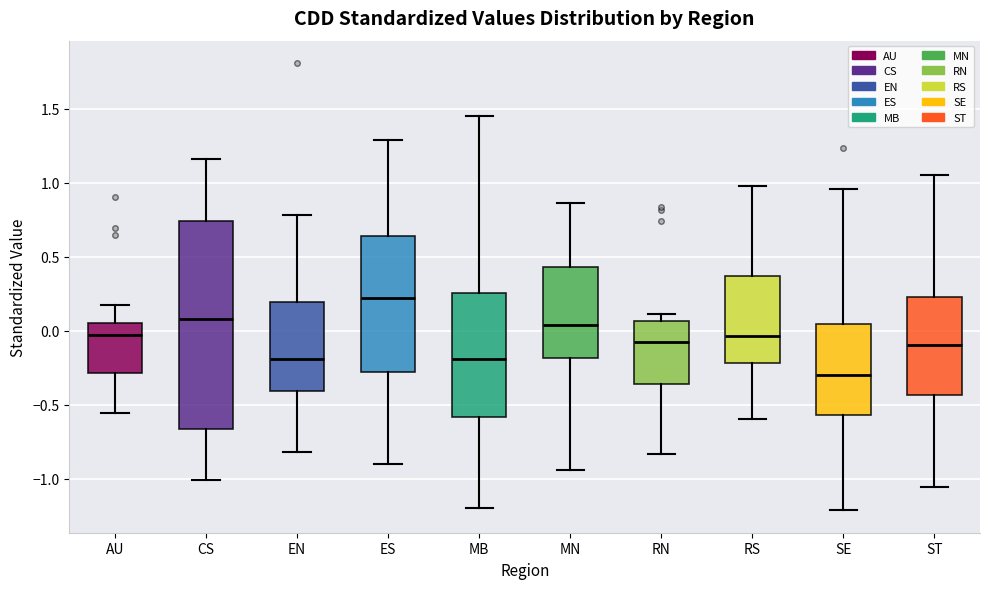

Which box's median line is the lowest?

SE